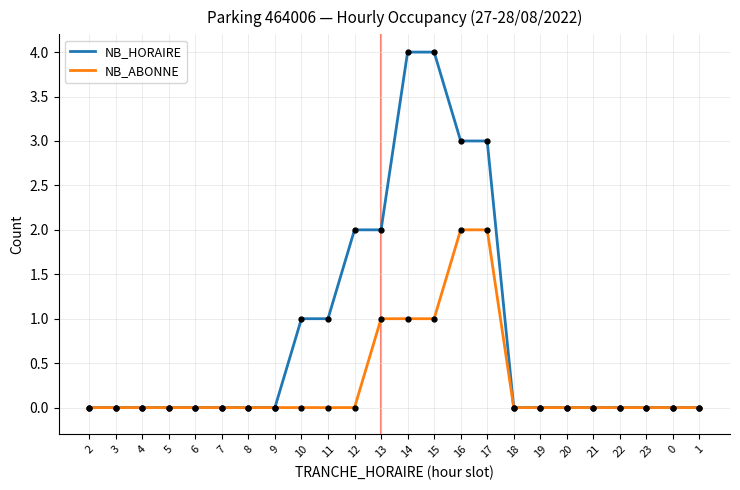

Count the NB_ABONNE values in the range 0 to 1.

22